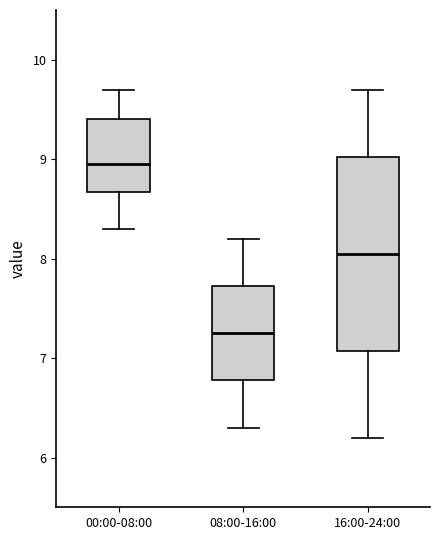

Reading left to right, transcribe this box plot: for each box, give where its median line is, the range the box spans, and where its two whiskers end, as read against the y-axis. The values are not printed on the chart, so give them approximately, as read against the axis.

00:00-08:00: median 9.0, box 8.7 to 9.4, whiskers 8.3 to 9.7
08:00-16:00: median 7.3, box 6.8 to 7.7, whiskers 6.3 to 8.2
16:00-24:00: median 8.1, box 7.1 to 9.0, whiskers 6.2 to 9.7